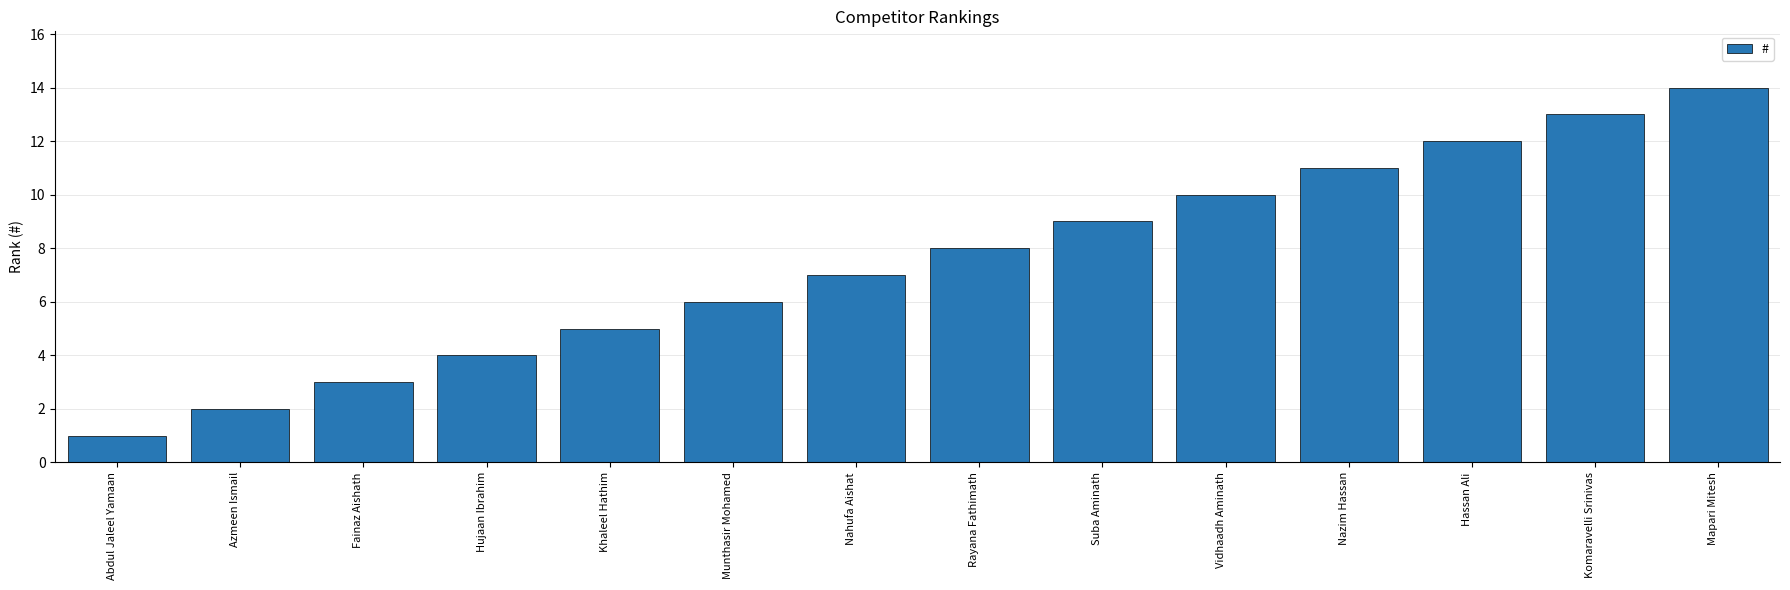

Which category has the highest value across all series?

Mapari Mitesh